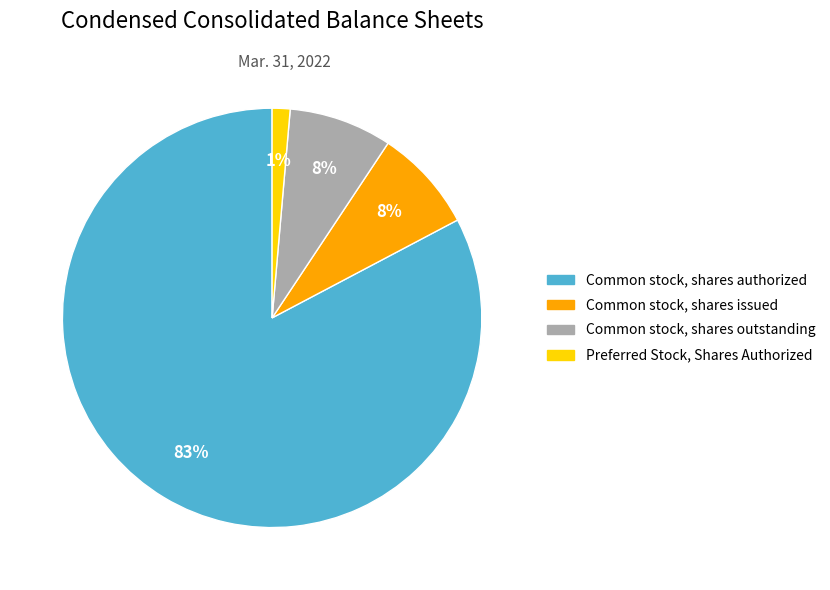

True or false: Preferred Stock, Shares Authorized accounts for 13% of the total.

False